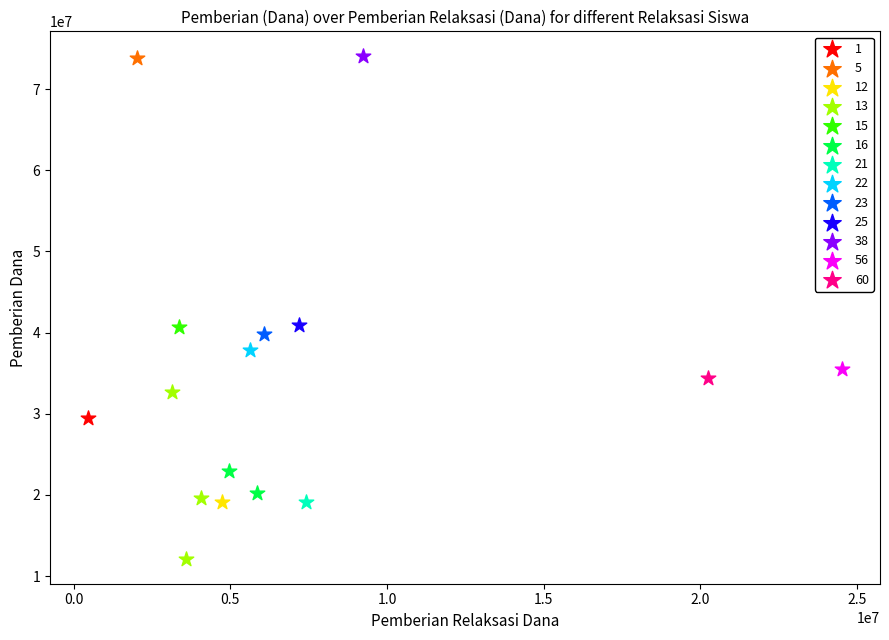

What are all the series names shown in the legend?

1, 5, 12, 13, 15, 16, 21, 22, 23, 25, 38, 56, 60